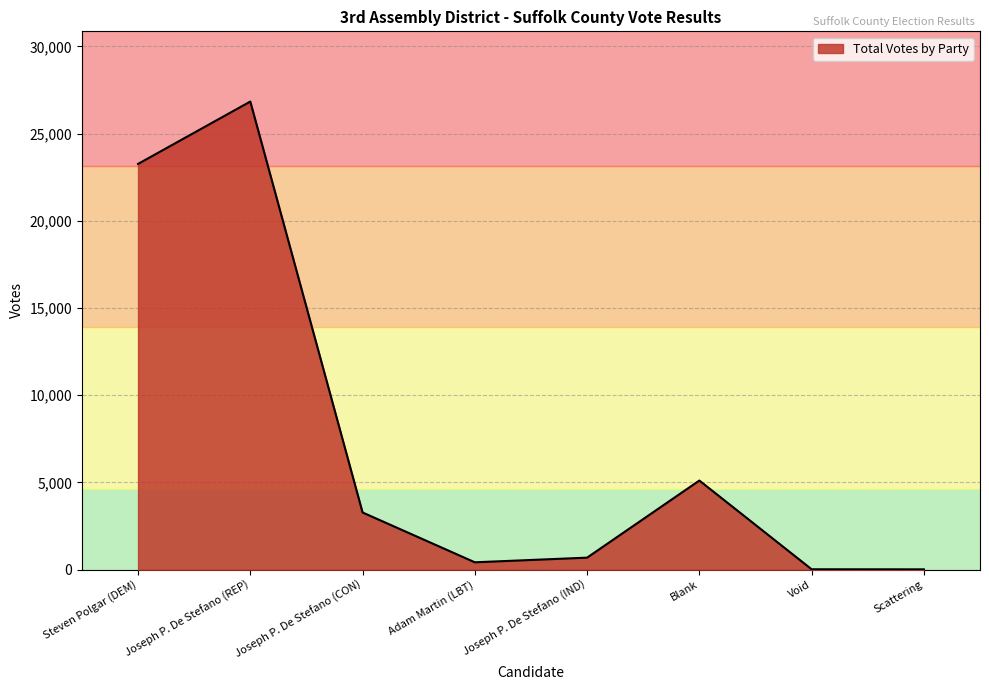

What is the sum of all values?

59637